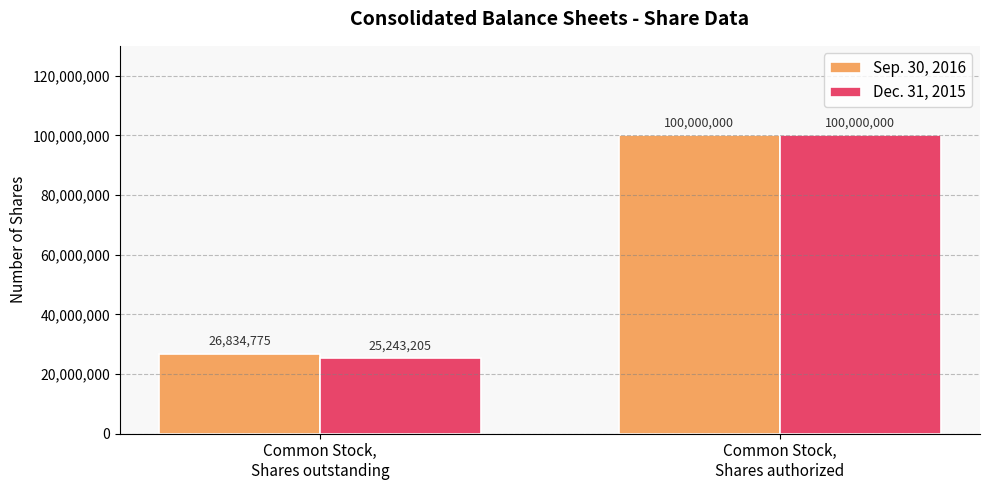

At Common Stock,
Shares outstanding, list the series in order from largest to smallest.

Sep. 30, 2016, Dec. 31, 2015